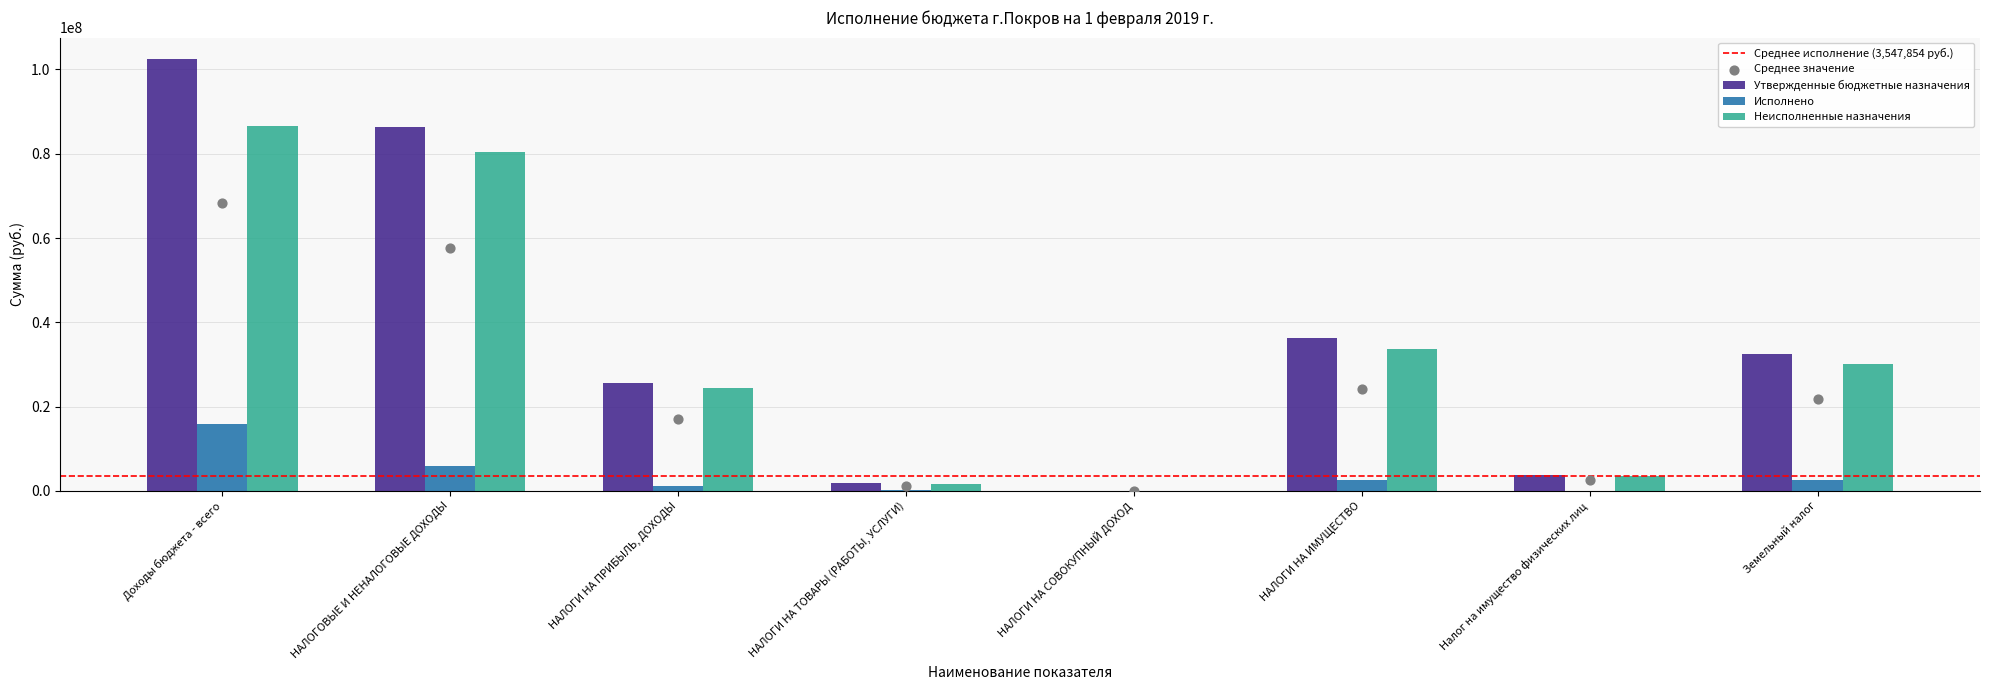

What is the total value across all series at Земельный налог?

65210000.0